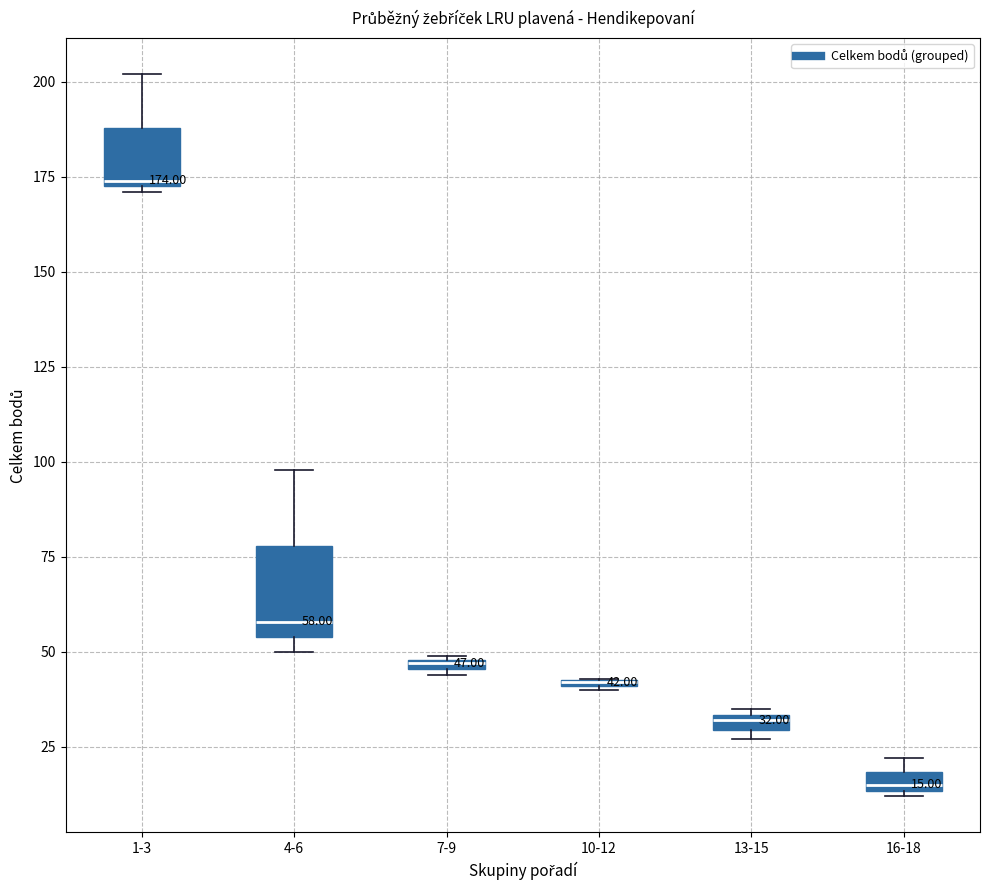

Comparing the boxes themselves (not the whiskers), which one is the tallest?

4-6